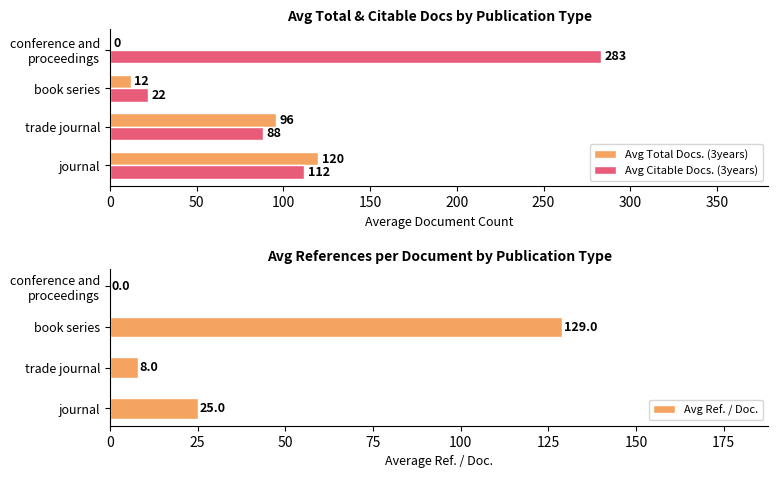

The Avg Citable Docs. (3years) series shows 8 at book series. True or false?

False